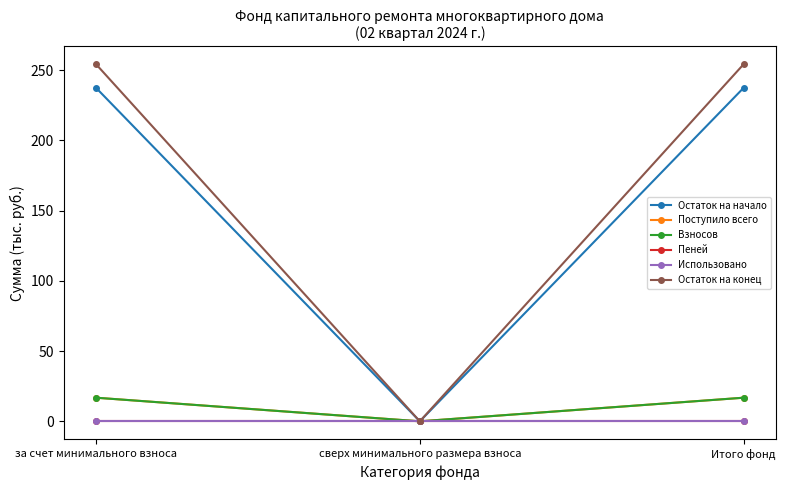

Does the chart have visible grid lines?

No